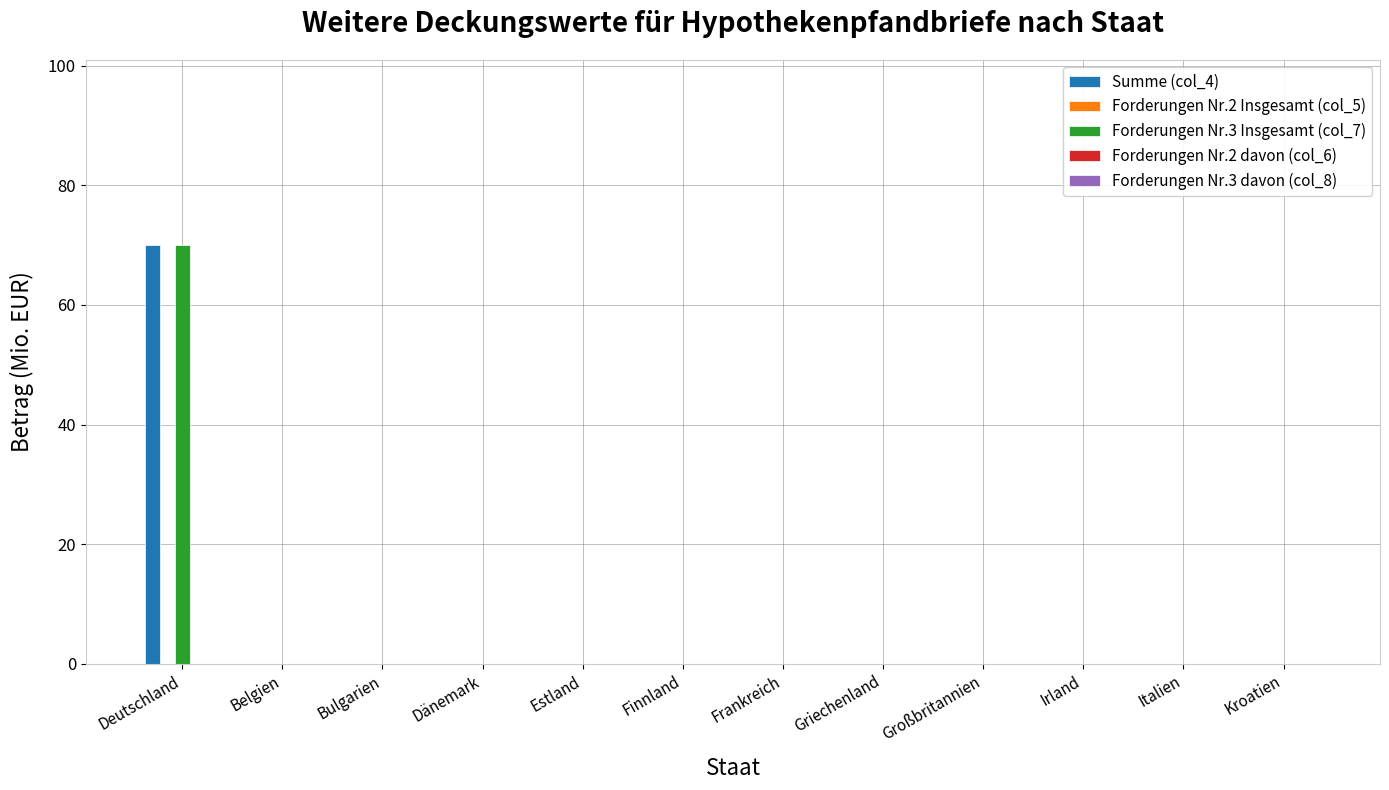

What is the sum of the Forderungen Nr.3 Insgesamt (col_7) values at Deutschland and Estland?

70